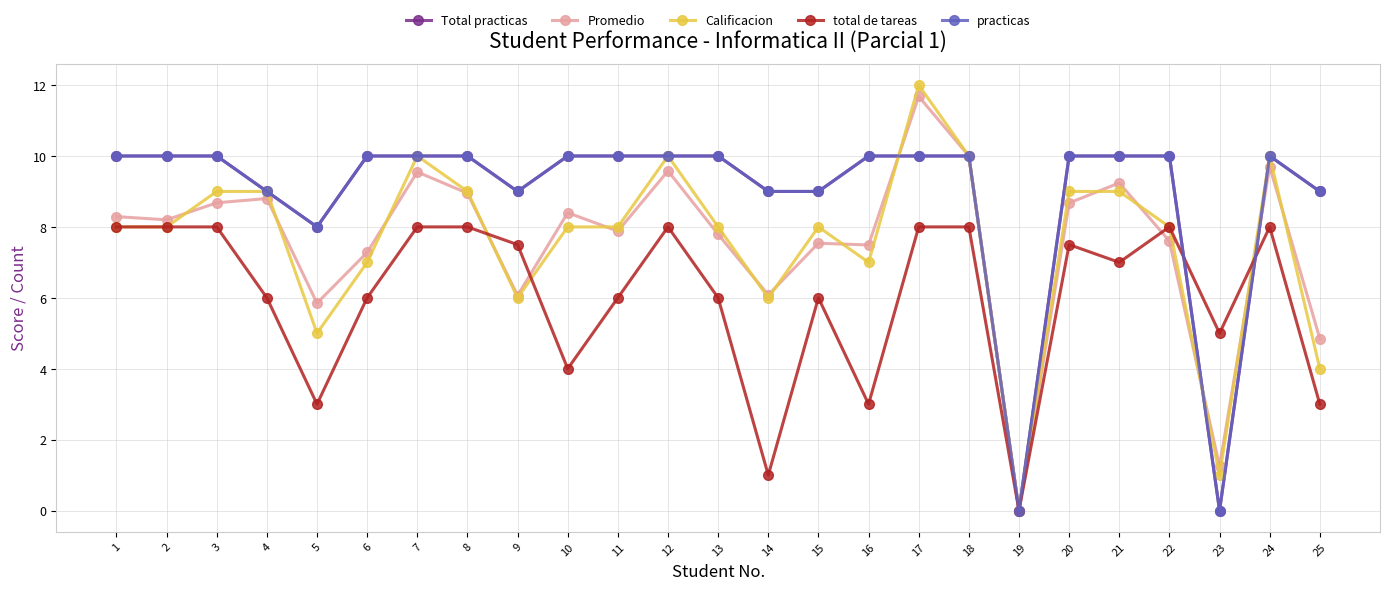

After their last crossing, which series has the higher values: Calificacion or total de tareas?

Calificacion